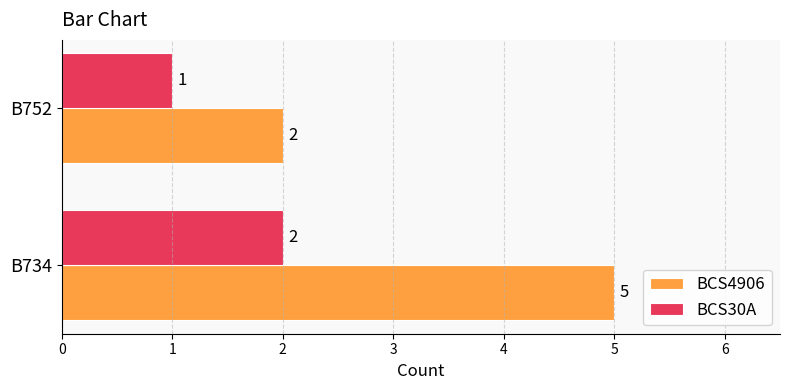

What is the sum of all BCS4906 values?

7